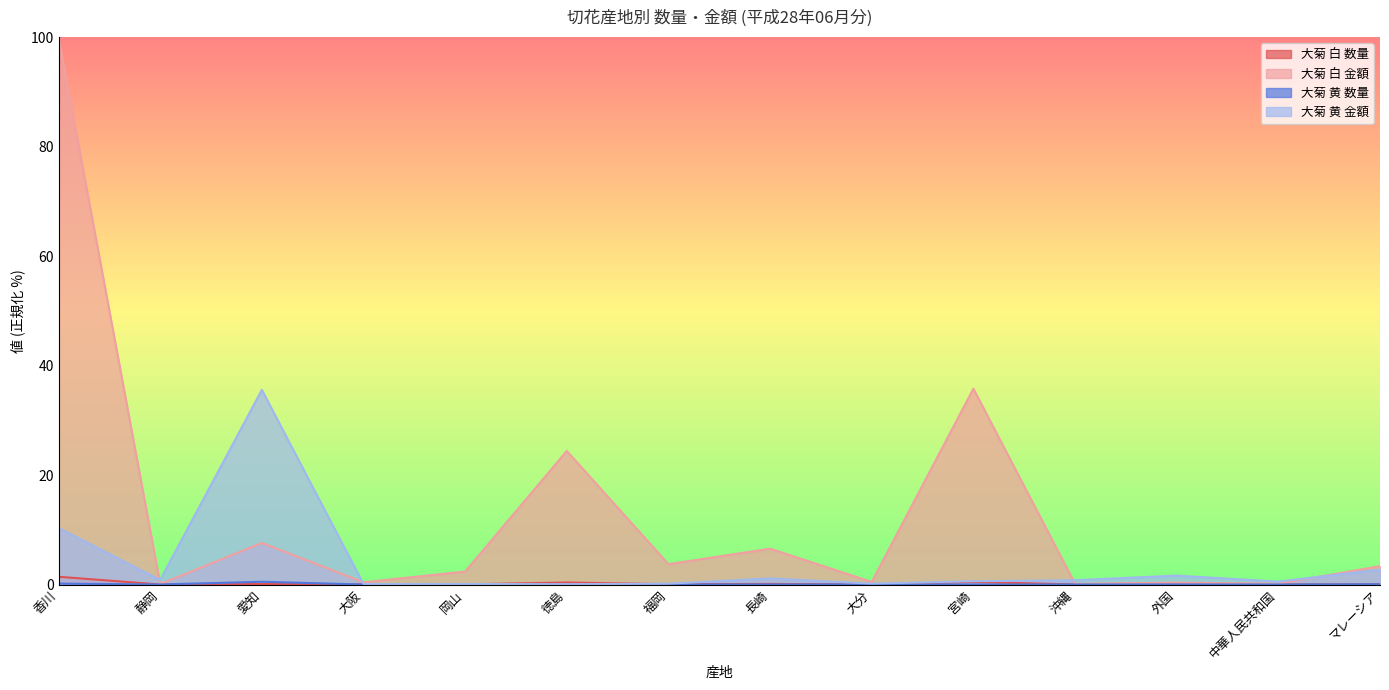

At how many categories does at least one series exceed 30?

3